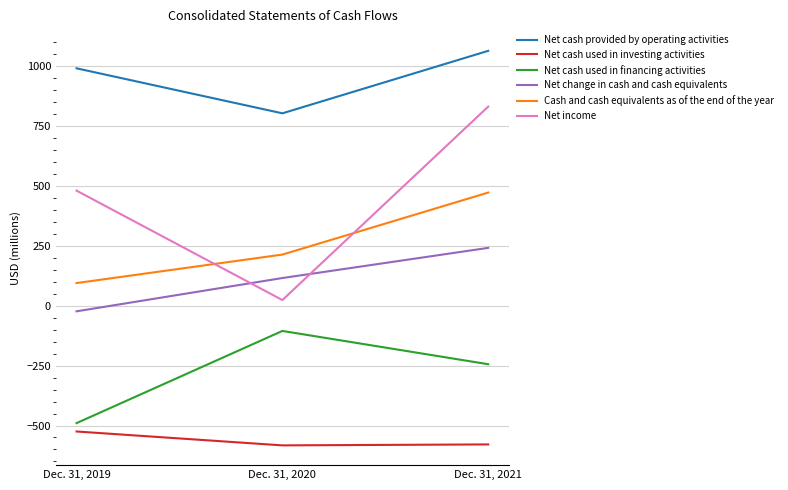

Which series has the widest spread of values?

Net income